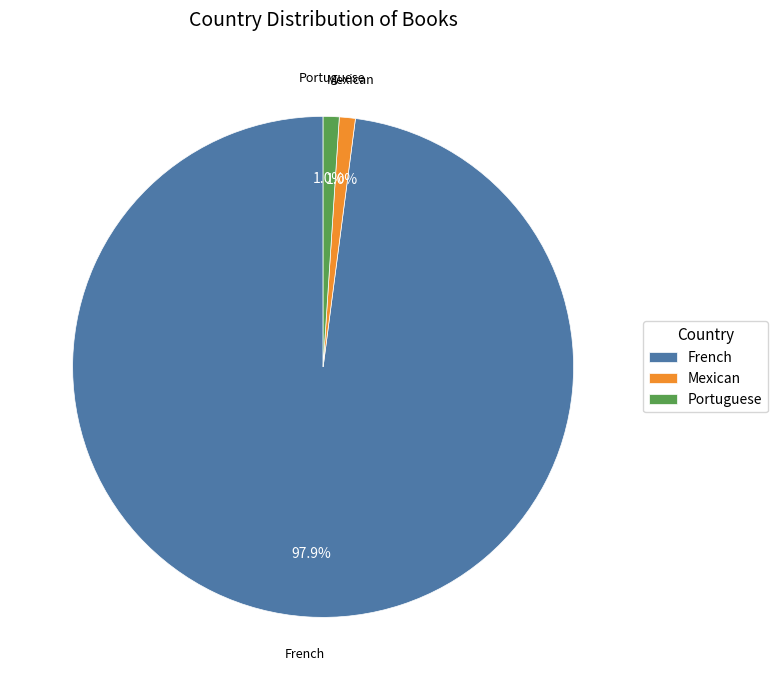

To the nearest percent, what portion does French represent?

98%